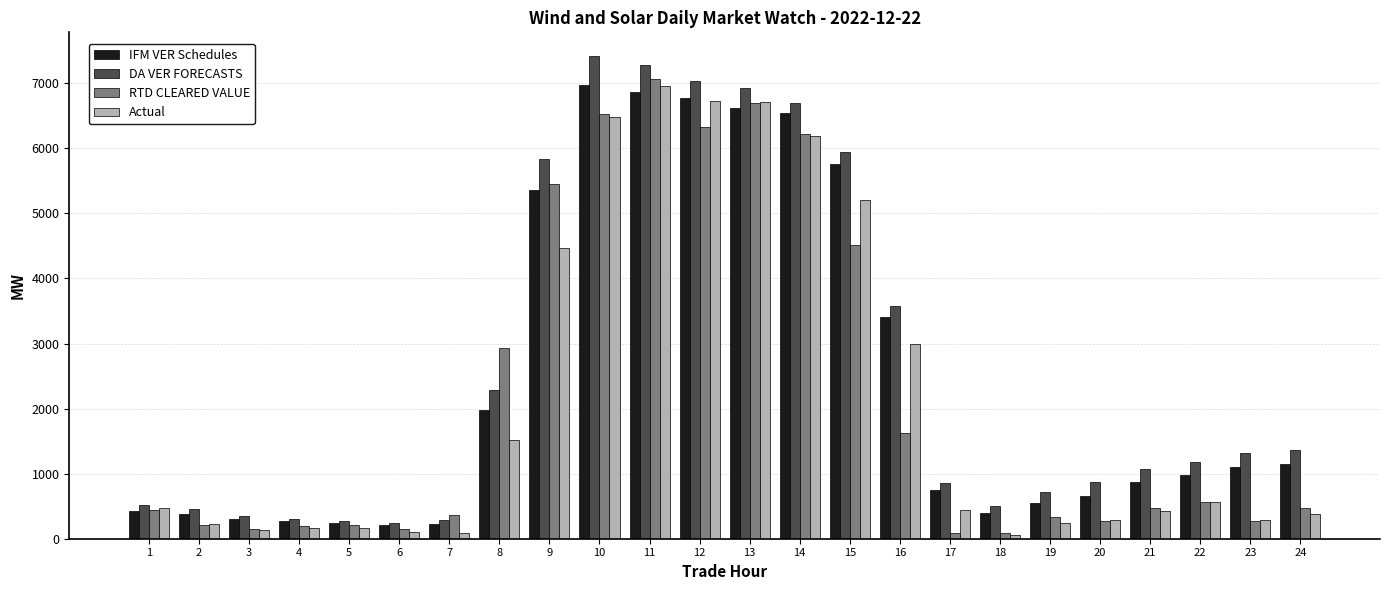

What is the smallest value displayed?

59.9